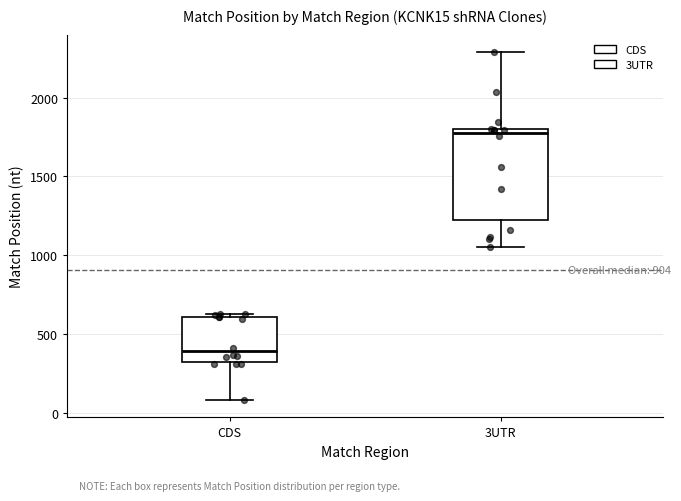

Which box is the tallest, from its lower edge to its upper edge?

3UTR